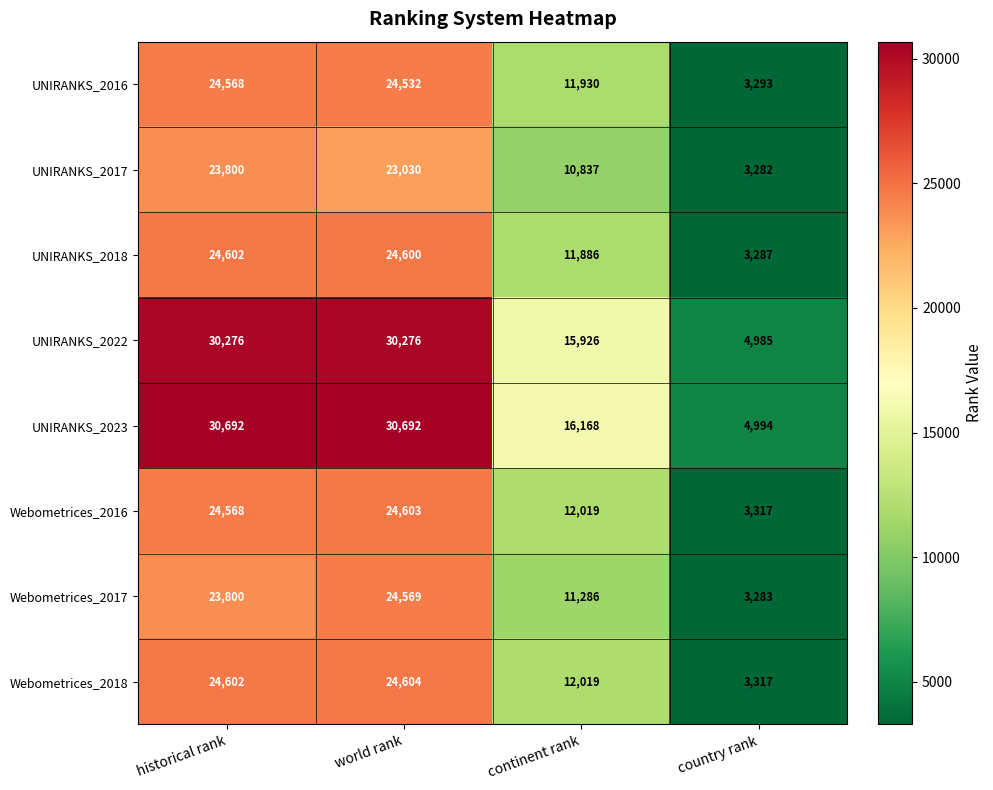

Is the value of UNIRANKS_2017 at country rank greater than the value of Webometrices_2017 at historical rank?

No